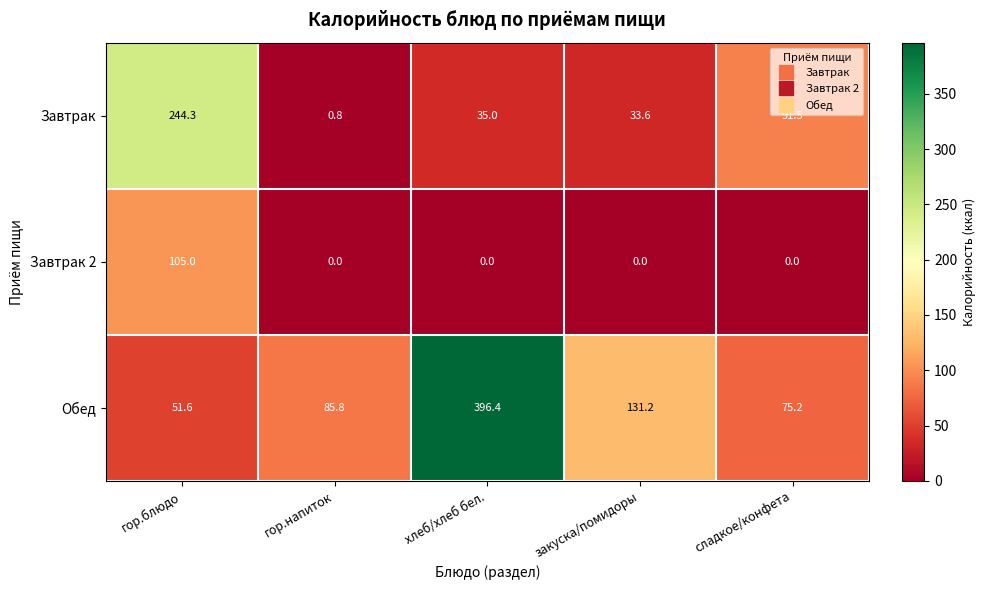

At сладкое/конфета, list the series in order from smallest to largest.

Завтрак 2, Обед, Завтрак